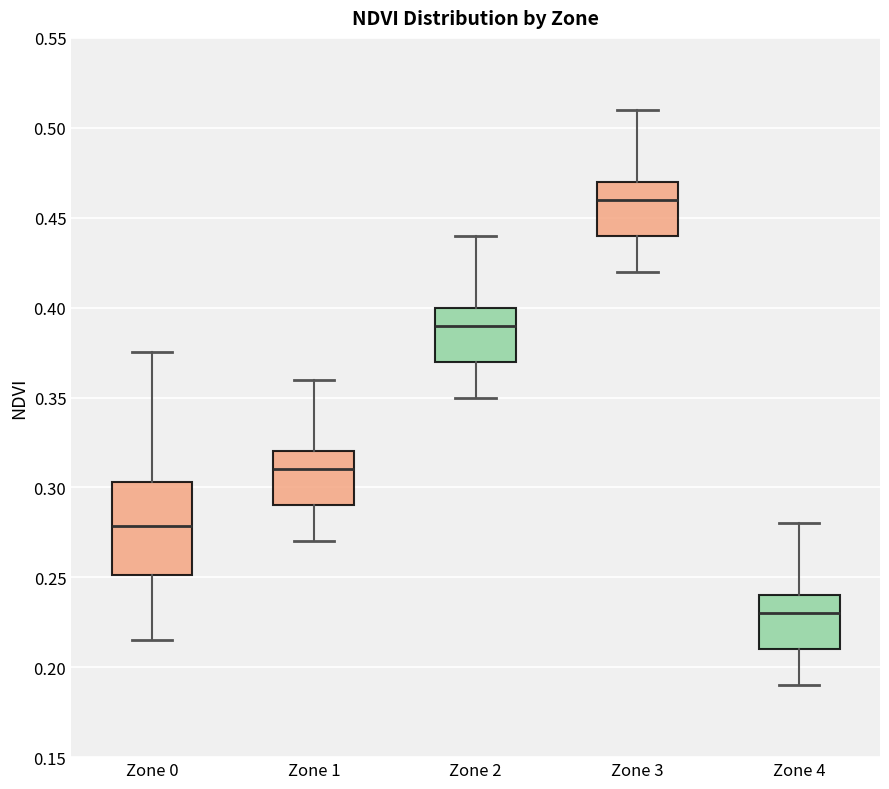

Which box is the tallest, from its lower edge to its upper edge?

Zone 0